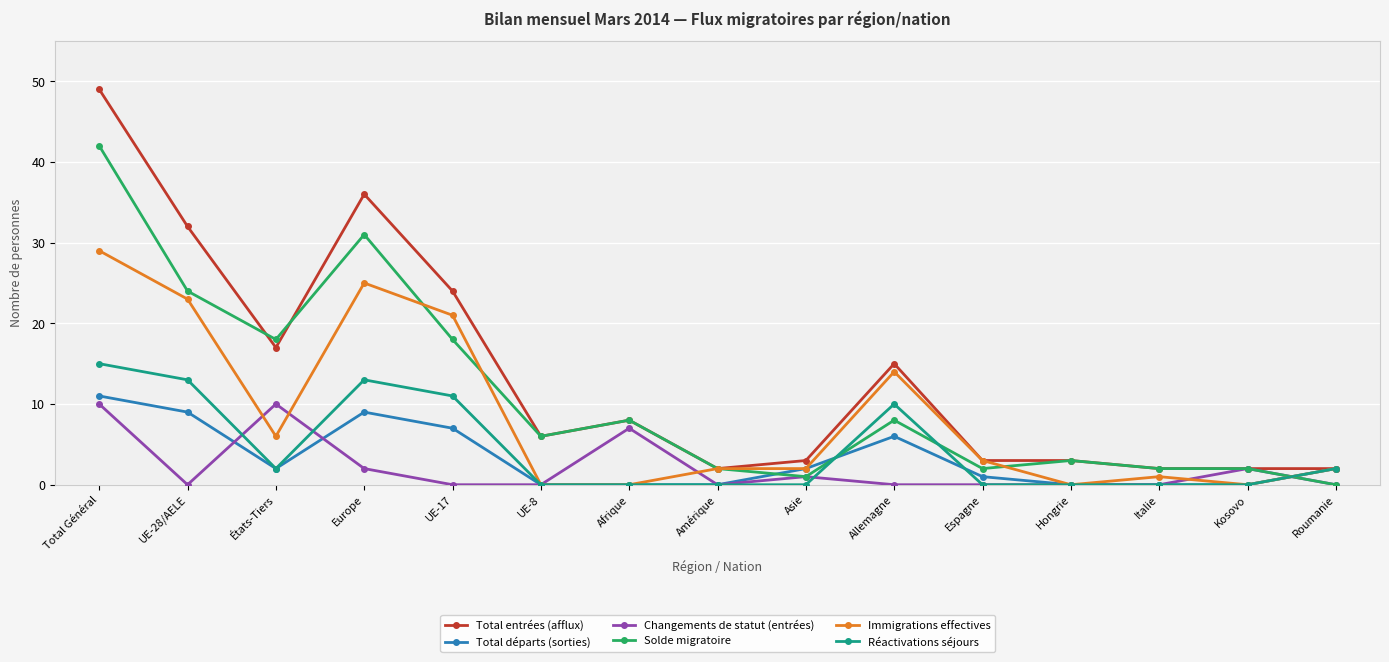

Reading left to right, list all the values displayed in this chart.

Total entrées (afflux): 49	32	17	36	24	6	8	2	3	15	3	3	2	2	2
Total départs (sorties): 11	9	2	9	7	0	0	0	2	6	1	0	0	0	2
Changements de statut (entrées): 10	0	10	2	0	0	7	0	1	0	0	0	0	2	0
Solde migratoire: 42	24	18	31	18	6	8	2	1	8	2	3	2	2	0
Immigrations effectives: 29	23	6	25	21	0	0	2	2	14	3	0	1	0	2
Réactivations séjours: 15	13	2	13	11	0	0	0	0	10	0	0	0	0	2